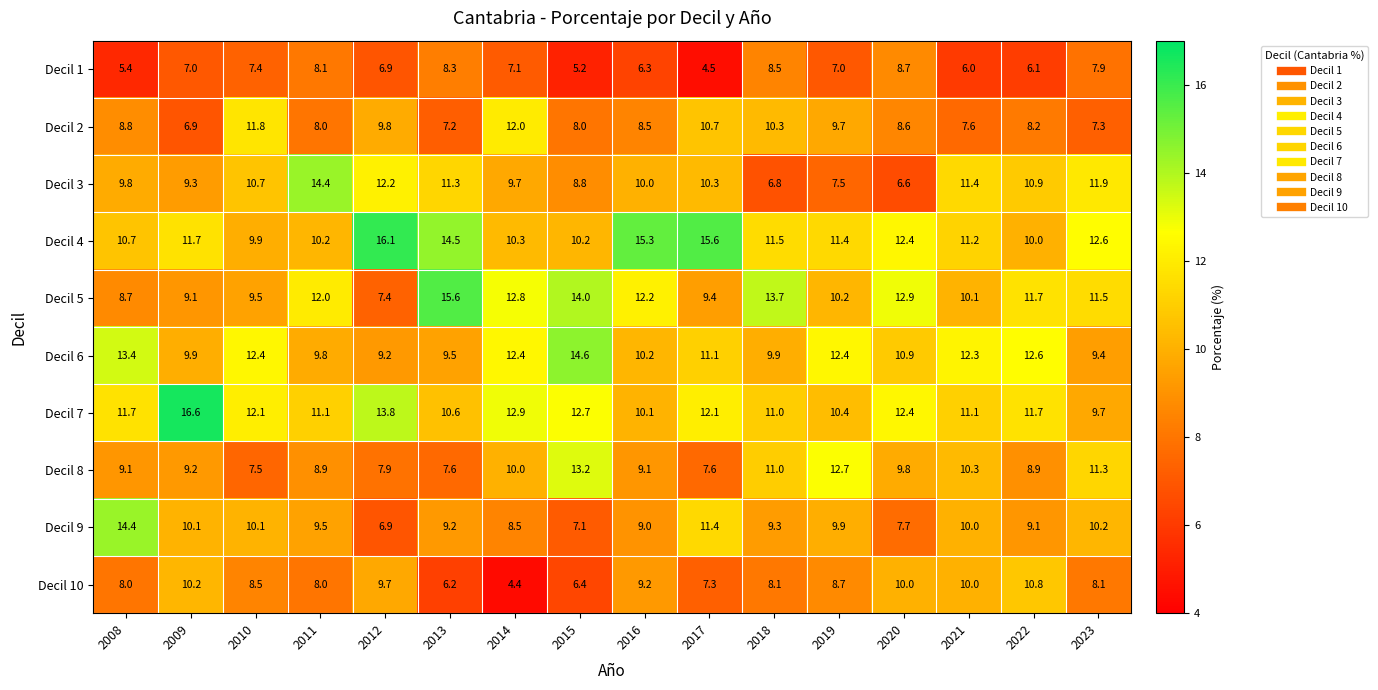

True or false: Decil 1 has a value of 8.5 at 2018.

True